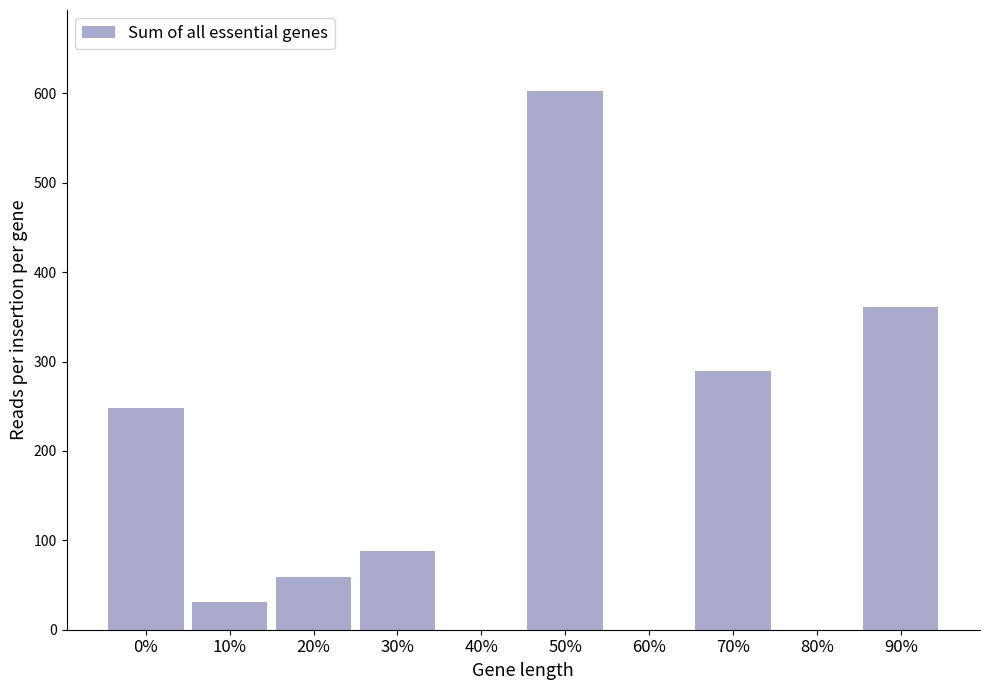

Reading left to right, what are all the values shown in this chart?

0%=248.3	10%=30.8	20%=58.6	30%=88.0	40%=0.0	50%=602.8	60%=0.0	70%=289.7	80%=0.0	90%=361.1